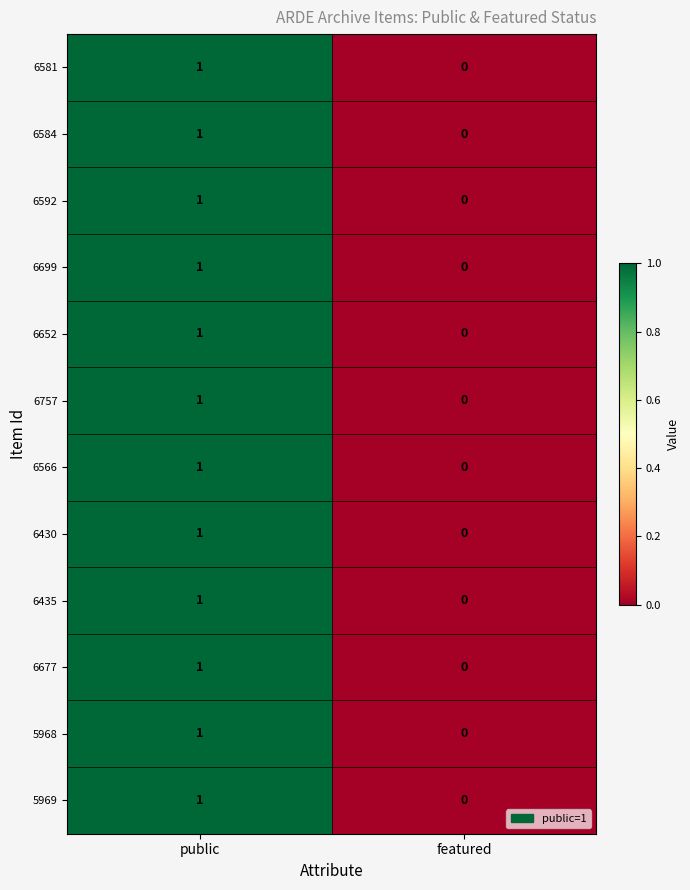

Where is 6430 nearest to the value 0?

featured